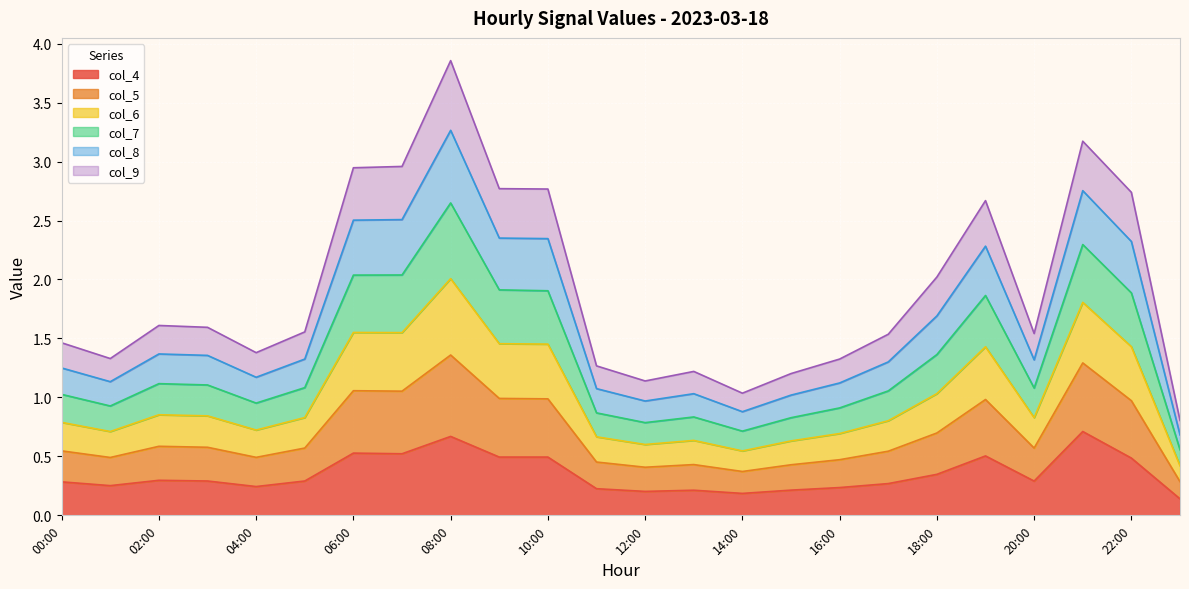

What is the total value across all series at 04:00?

1.4